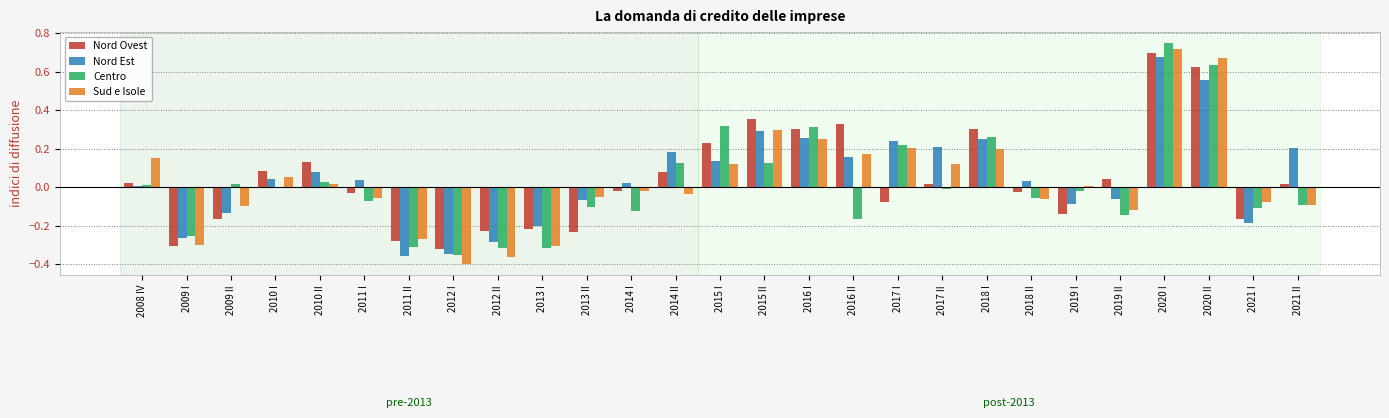

Is the value of Centro at 2009 I greater than the value of Nord Ovest at 2018 I?

No